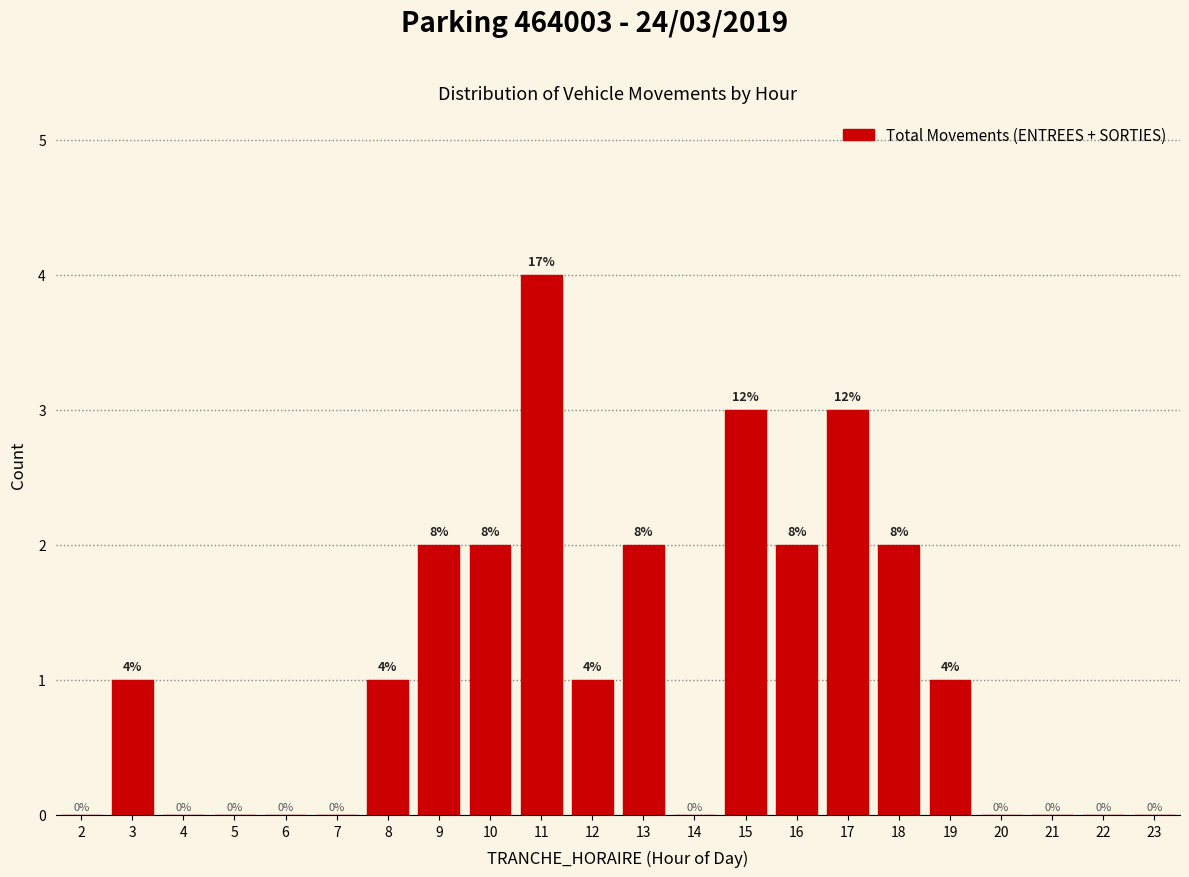

Reading right to left, extract all data points from this chart.

23=0	22=0	21=0	20=0	19=1	18=2	17=3	16=2	15=3	14=0	13=2	12=1	11=4	10=2	9=2	8=1	7=0	6=0	5=0	4=0	3=1	2=0